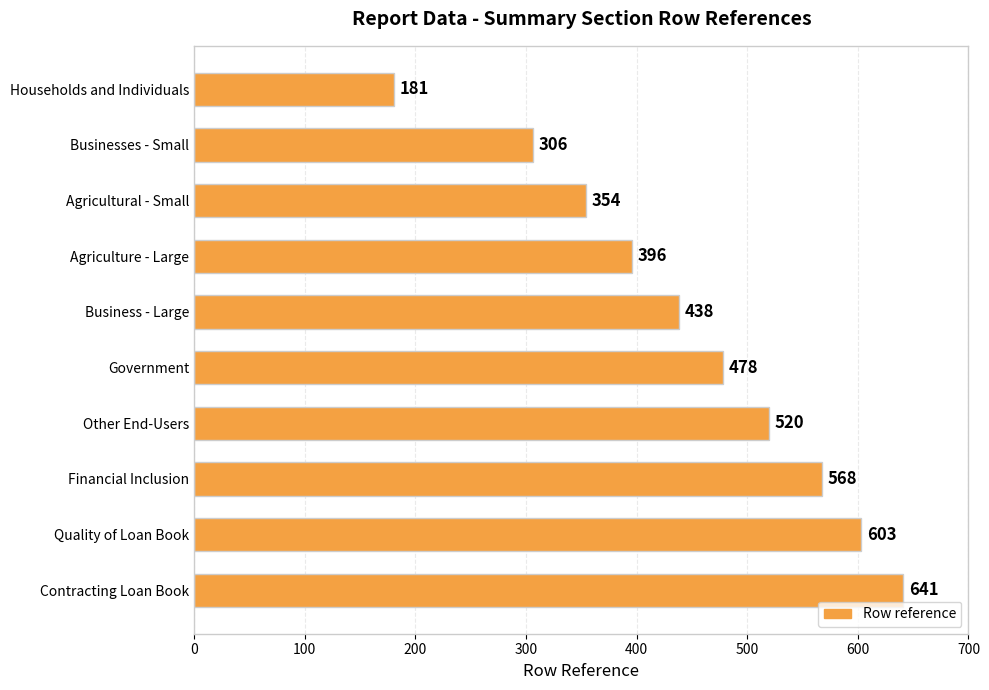

What is the sum of all values?

4485